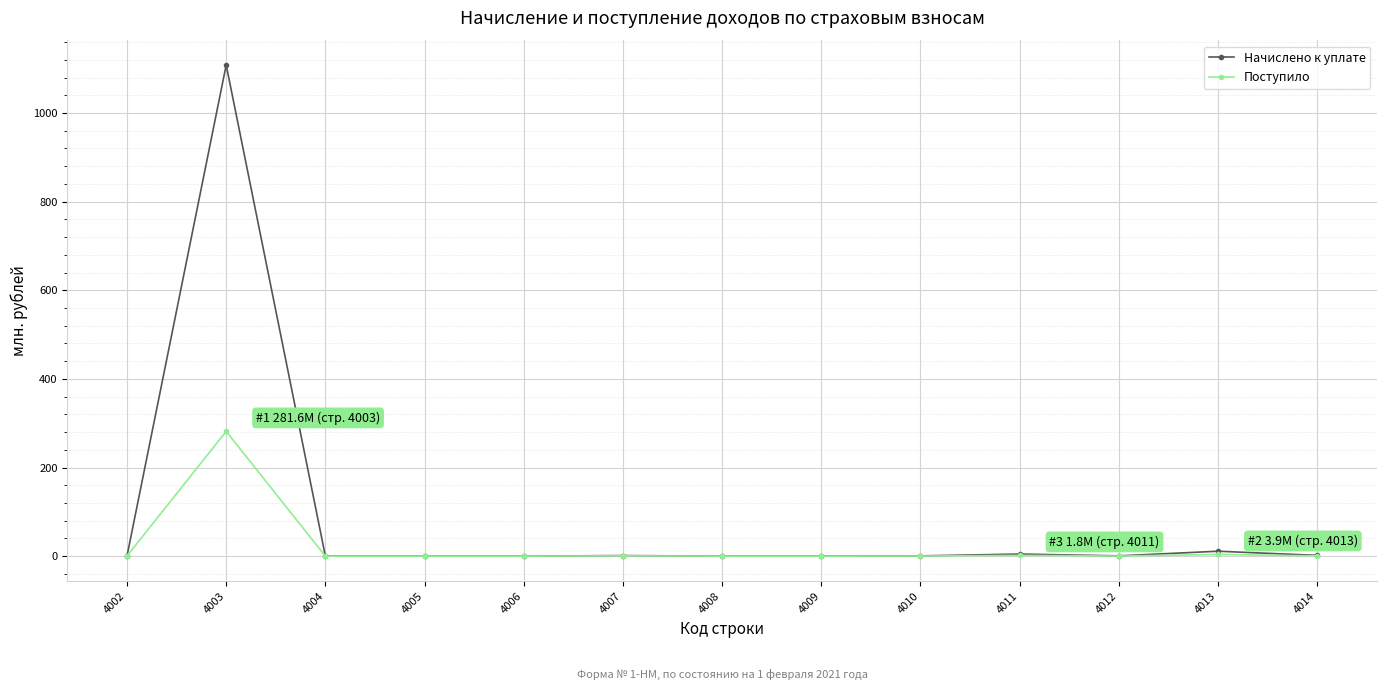

What is the sum of all Начислено к уплате values?

1128.8